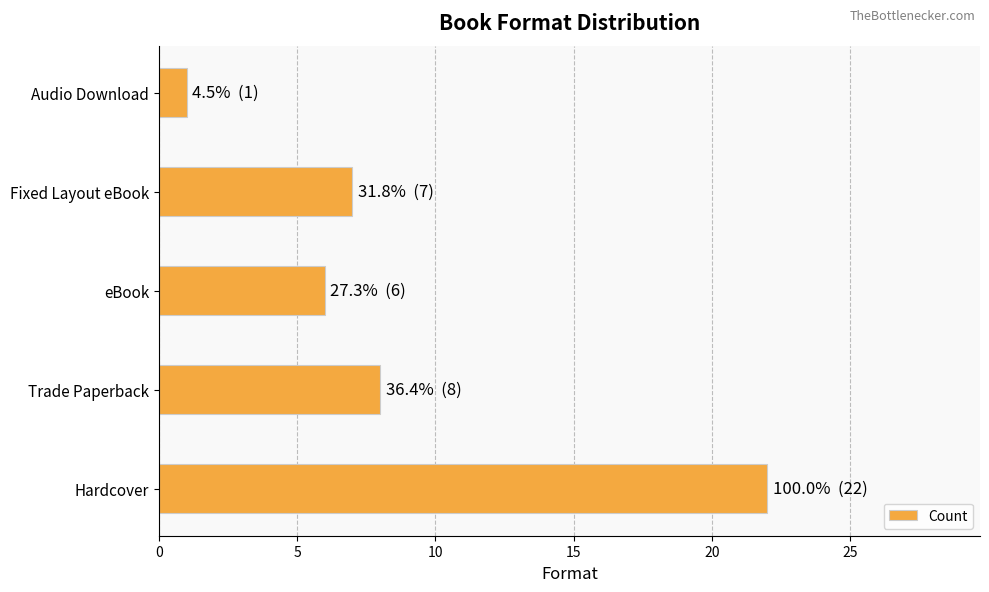

Reading top to bottom, transcribe all the data shown in this chart.

1	7	6	8	22